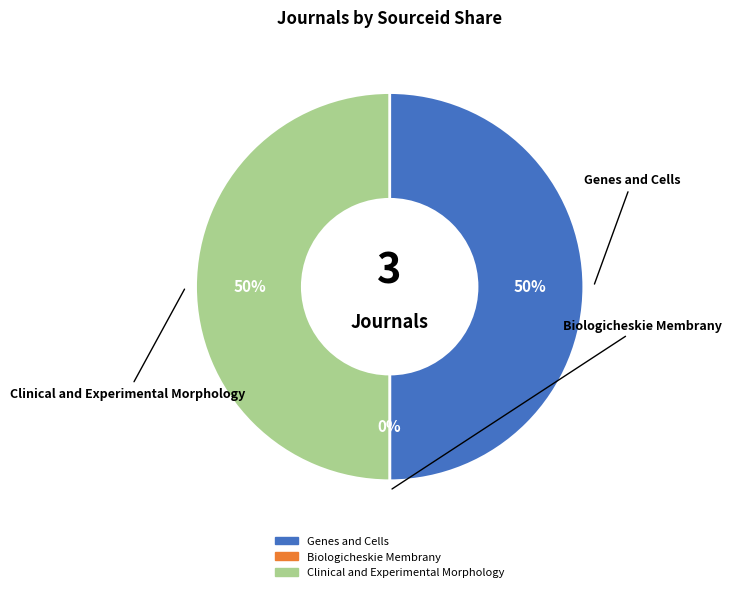

To the nearest percent, what percentage of the pie is Genes and Cells?

50%